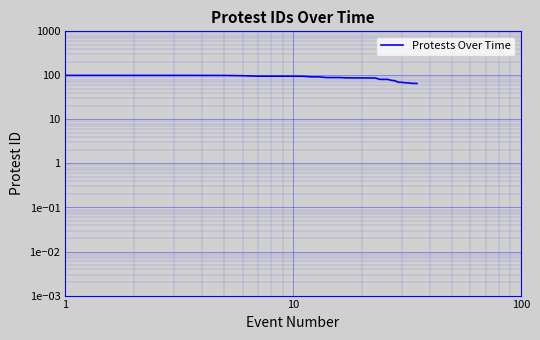

How many distinct data groups are displayed?

1